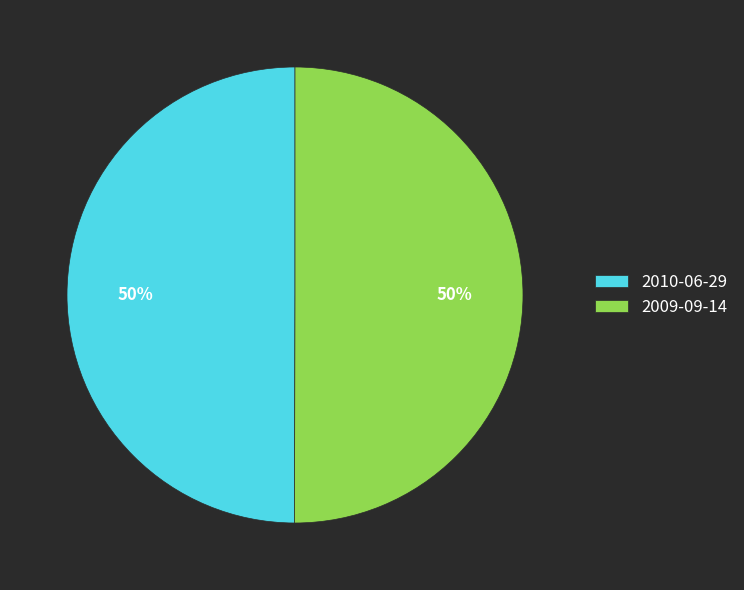

Do 2010-06-29 and 2009-09-14 together represent more than half of the pie?

Yes